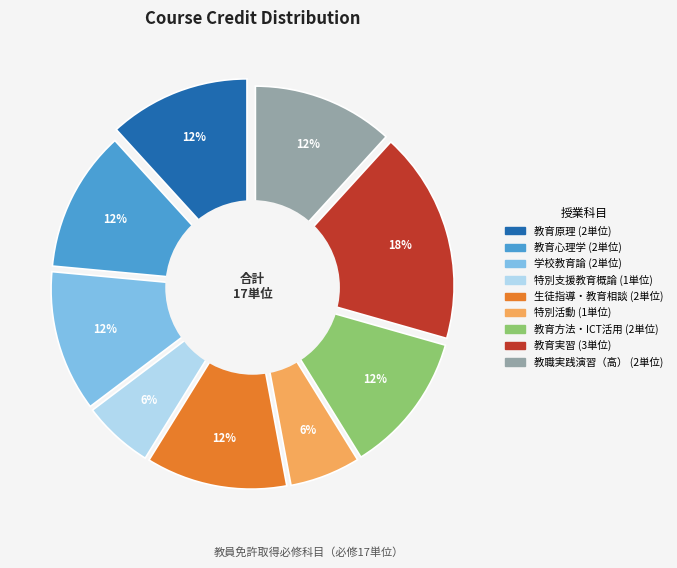

To the nearest percent, what is the difference between the 特別活動 and 教育原理 slice percentages?

6%